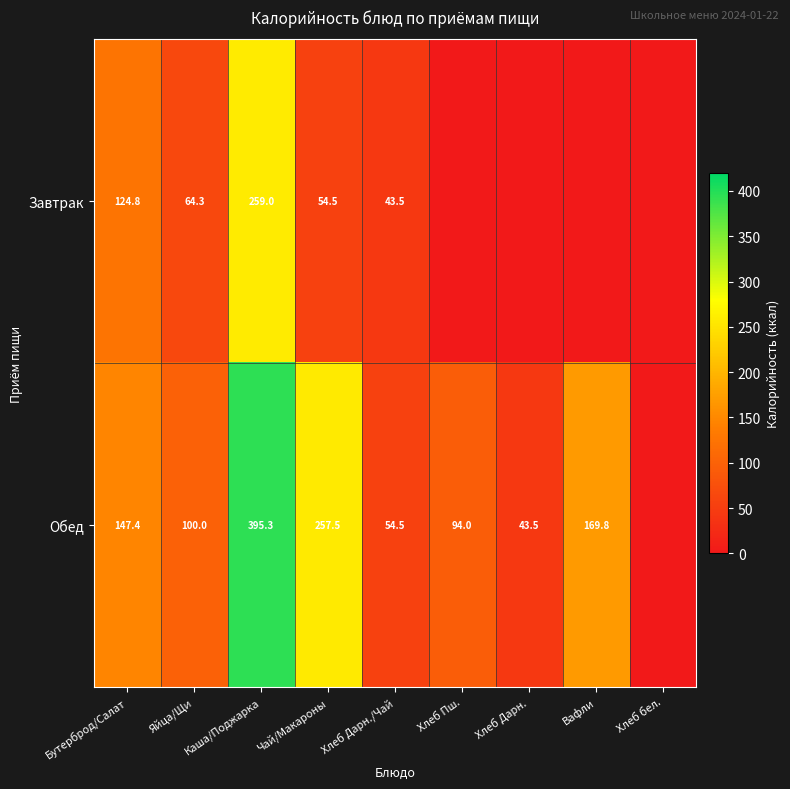

Rank the series at Бутерброд/Салат from lowest to highest value.

Завтрак, Обед